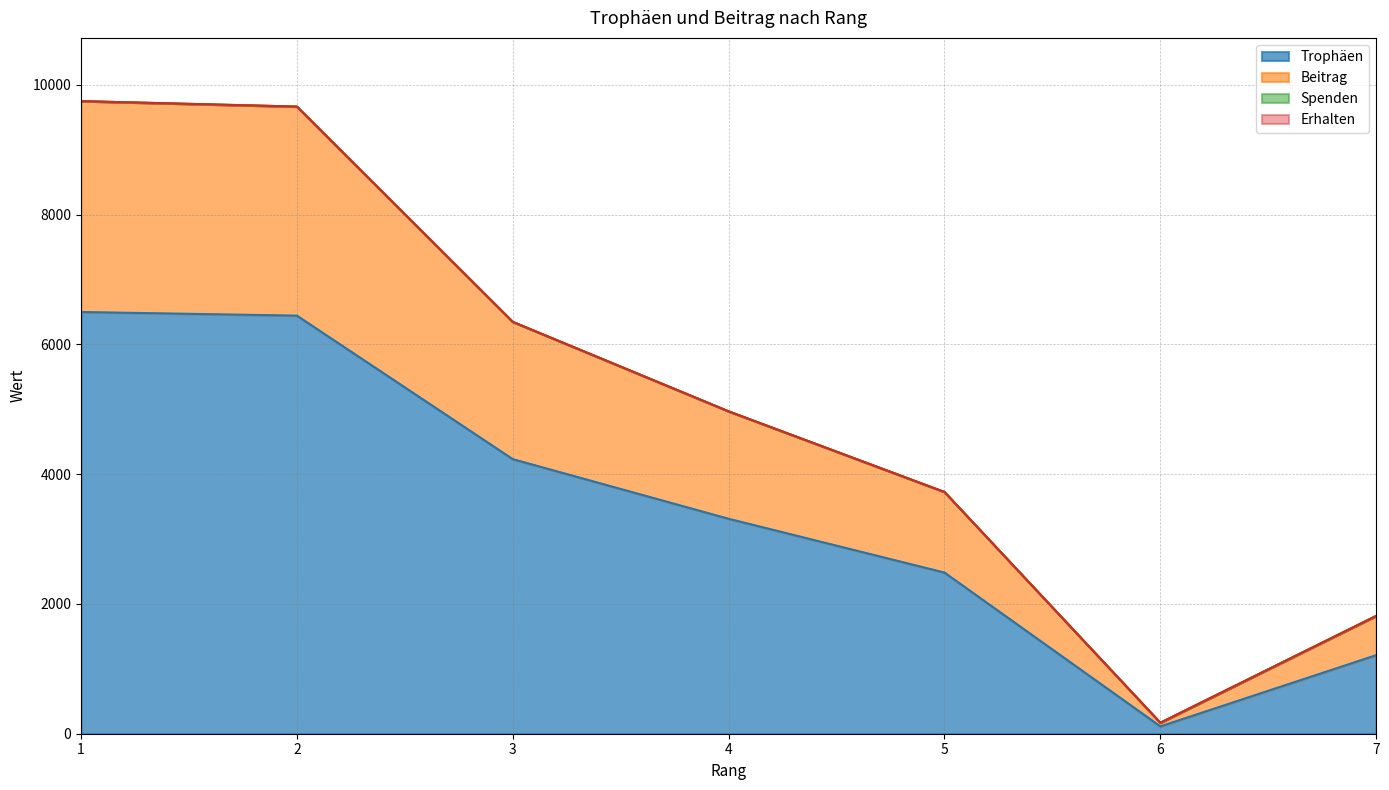

Which category has the highest value in the Beitrag series?

1